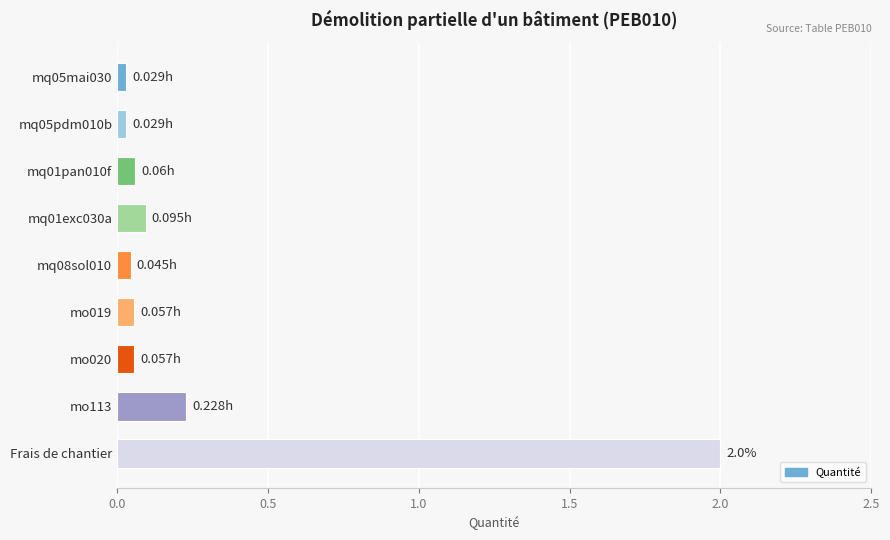

What is the label of the 1st bar from the bottom?

Frais de chantier